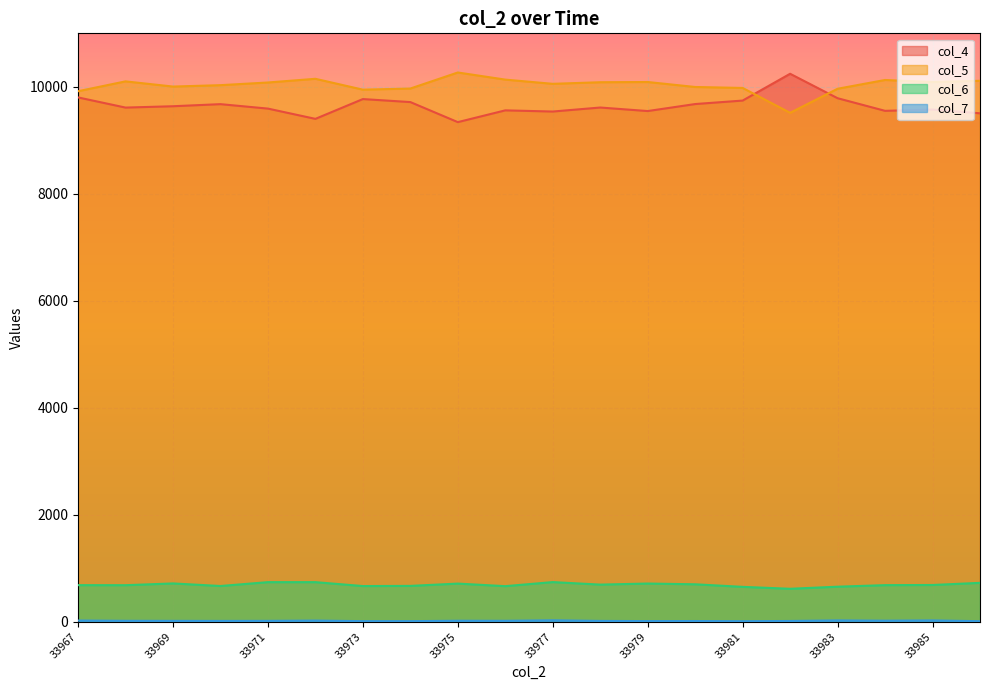

True or false: col_5 and col_6 intersect in this chart.

False